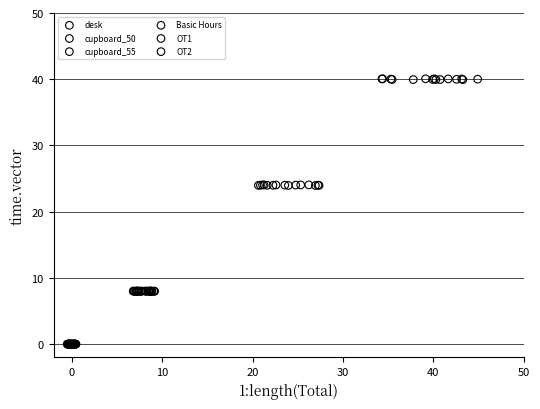

Which series has the largest Y range (max minus min)?

Basic Hours